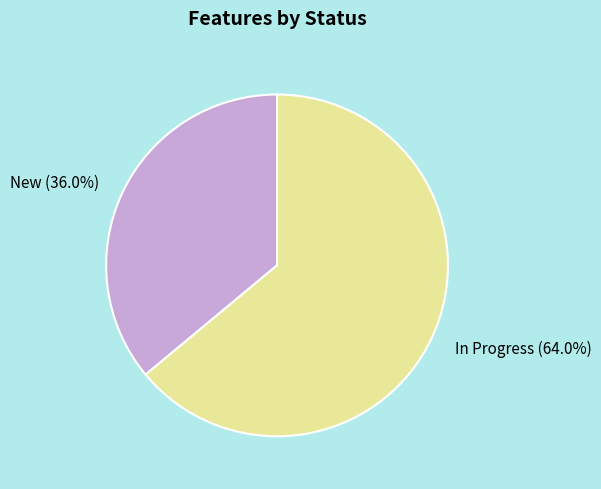

To the nearest percent, what is the difference between the largest and smallest slice percentages?

28%